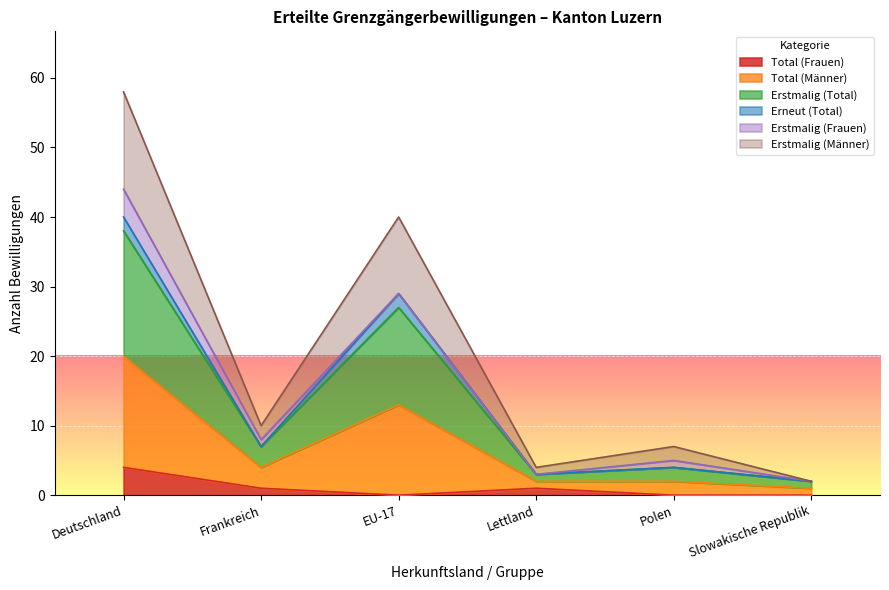

At which label does Total (Frauen) reach its peak?

Deutschland